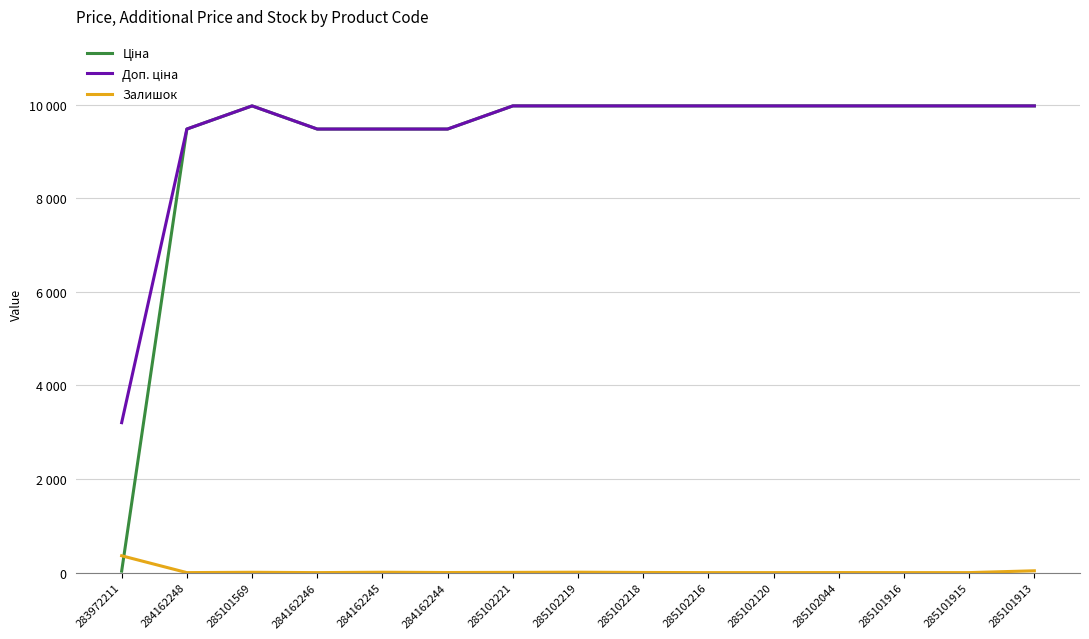

What is the label of the 1st point from the left?

283972211